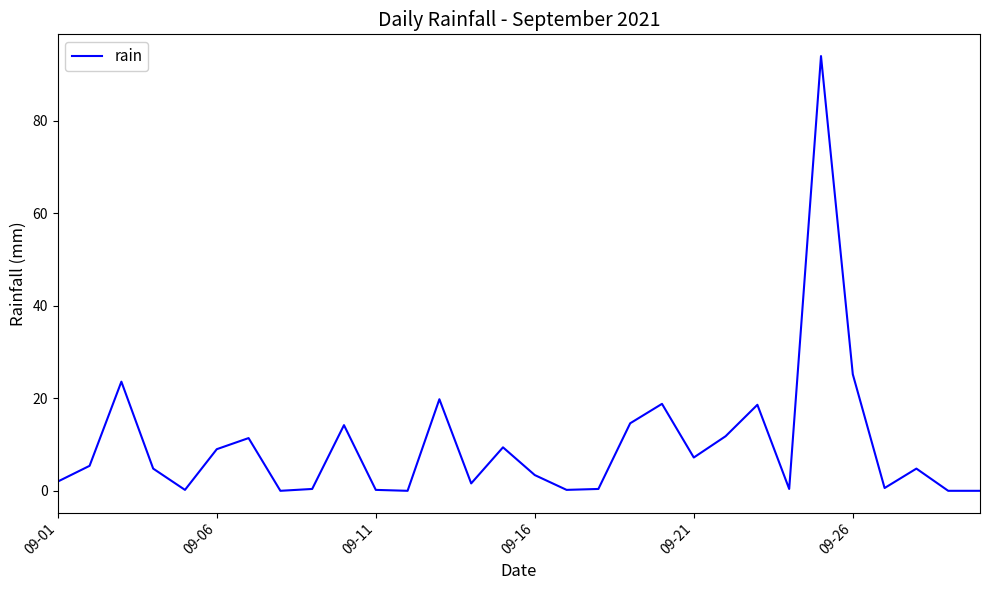

What is the difference between the maximum and minimum values?

94.0